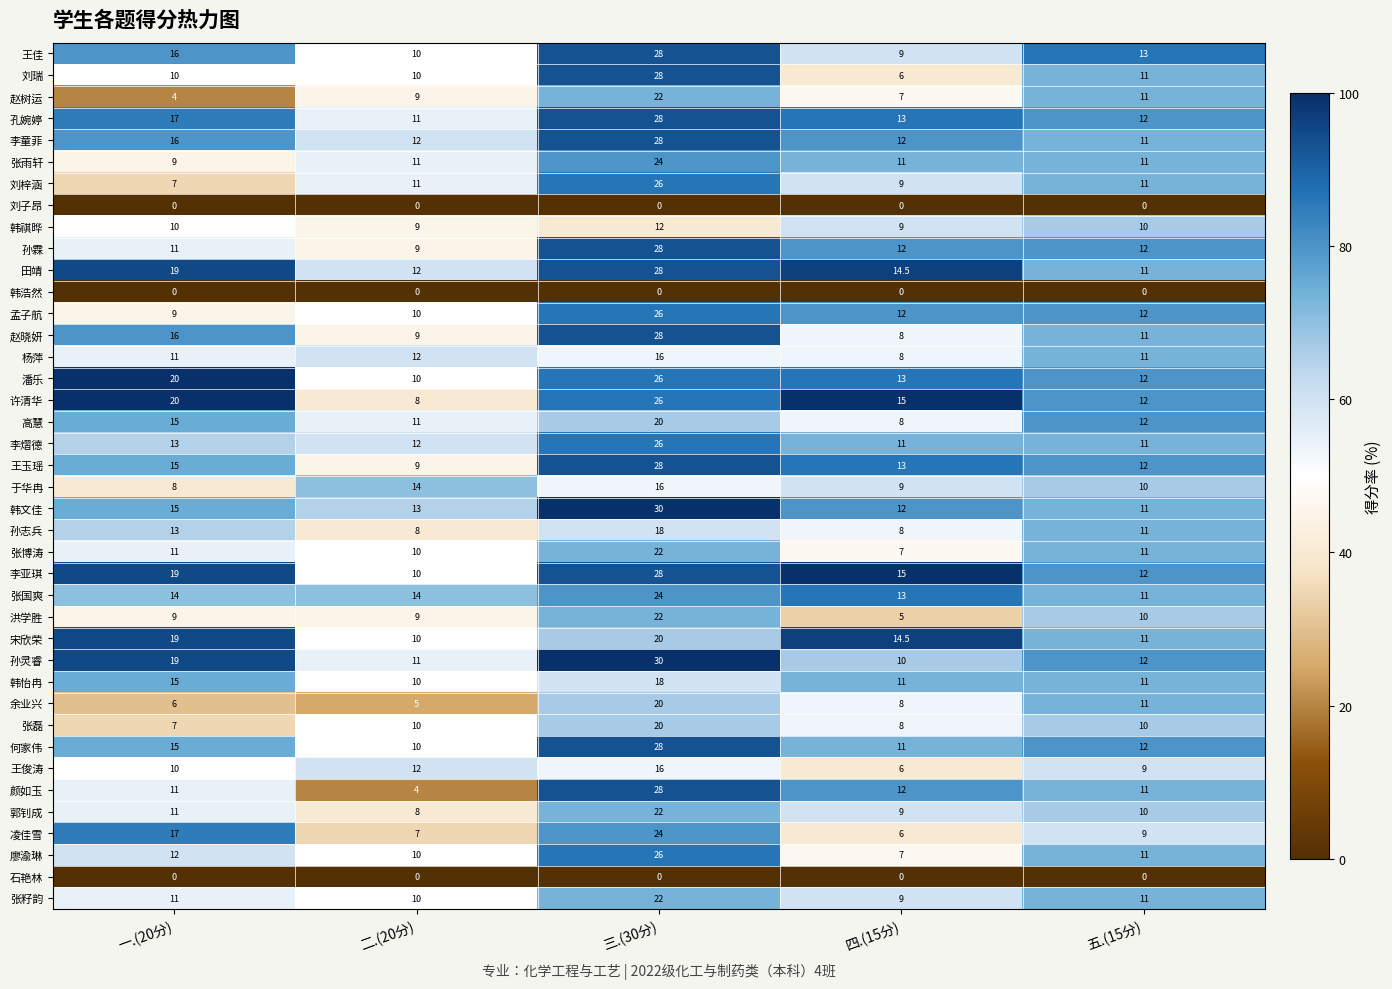

Which series has the widest spread of values?

颜如玉